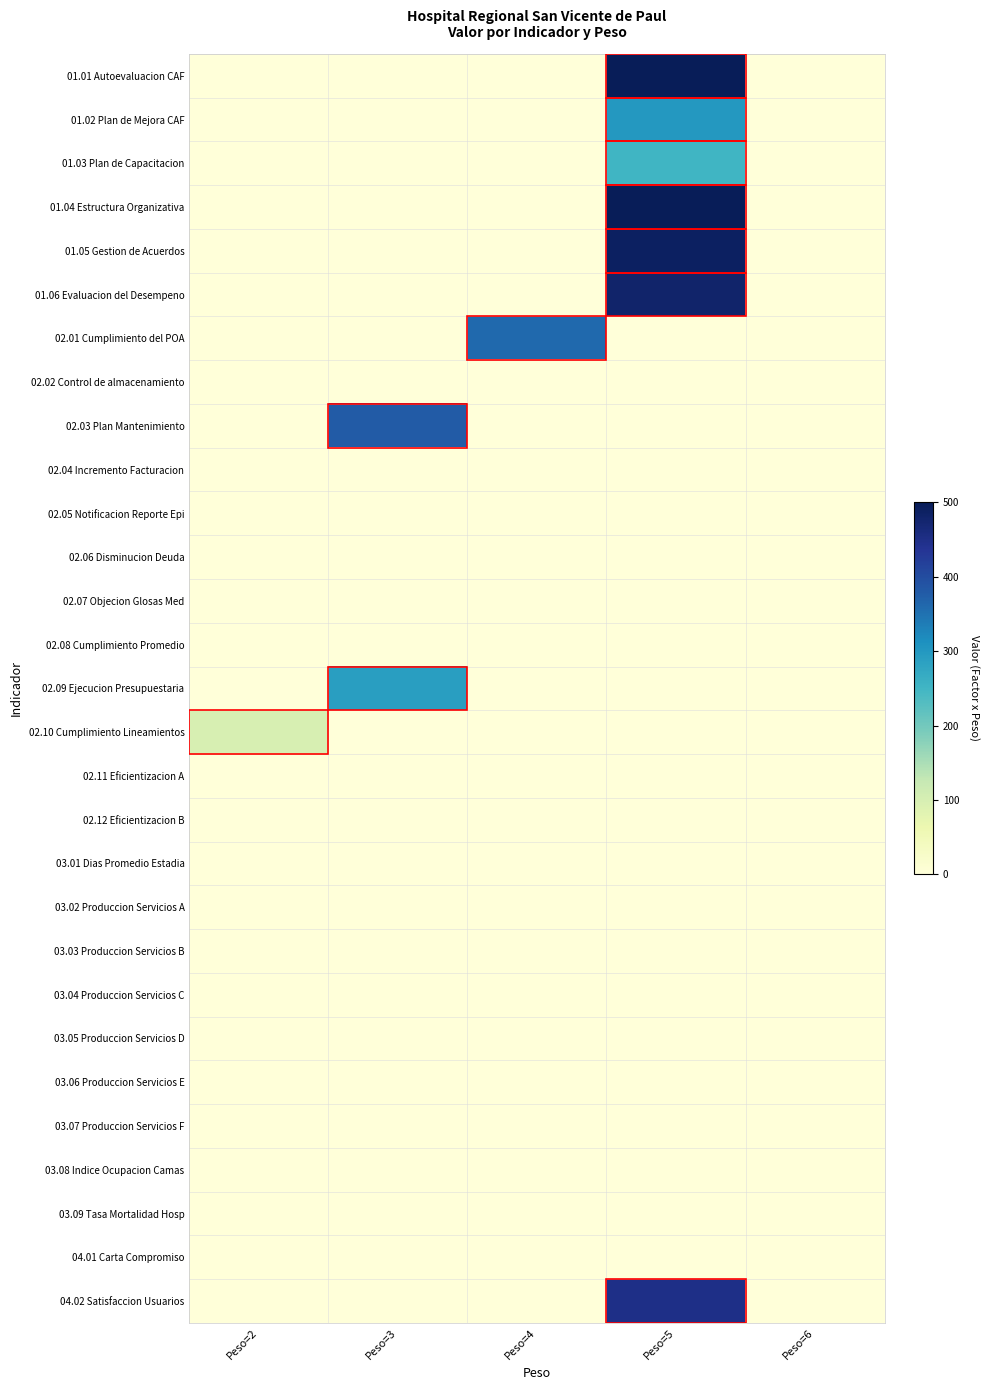

At Peso=4, list the series in order from smallest to largest.

01.01 Autoevaluacion CAF, 01.02 Plan de Mejora CAF, 01.03 Plan de Capacitacion, 01.04 Estructura Organizativa, 01.05 Gestion de Acuerdos, 01.06 Evaluacion del Desempeno, 02.02 Control de almacenamiento, 02.03 Plan Mantenimiento, 02.04 Incremento Facturacion, 02.05 Notificacion Reporte Epi, 02.06 Disminucion Deuda, 02.07 Objecion Glosas Med, 02.08 Cumplimiento Promedio, 02.09 Ejecucion Presupuestaria, 02.10 Cumplimiento Lineamientos, 02.11 Eficientizacion A, 02.12 Eficientizacion B, 03.01 Dias Promedio Estadia, 03.02 Produccion Servicios A, 03.03 Produccion Servicios B, 03.04 Produccion Servicios C, 03.05 Produccion Servicios D, 03.06 Produccion Servicios E, 03.07 Produccion Servicios F, 03.08 Indice Ocupacion Camas, 03.09 Tasa Mortalidad Hosp, 04.01 Carta Compromiso, 04.02 Satisfaccion Usuarios, 02.01 Cumplimiento del POA